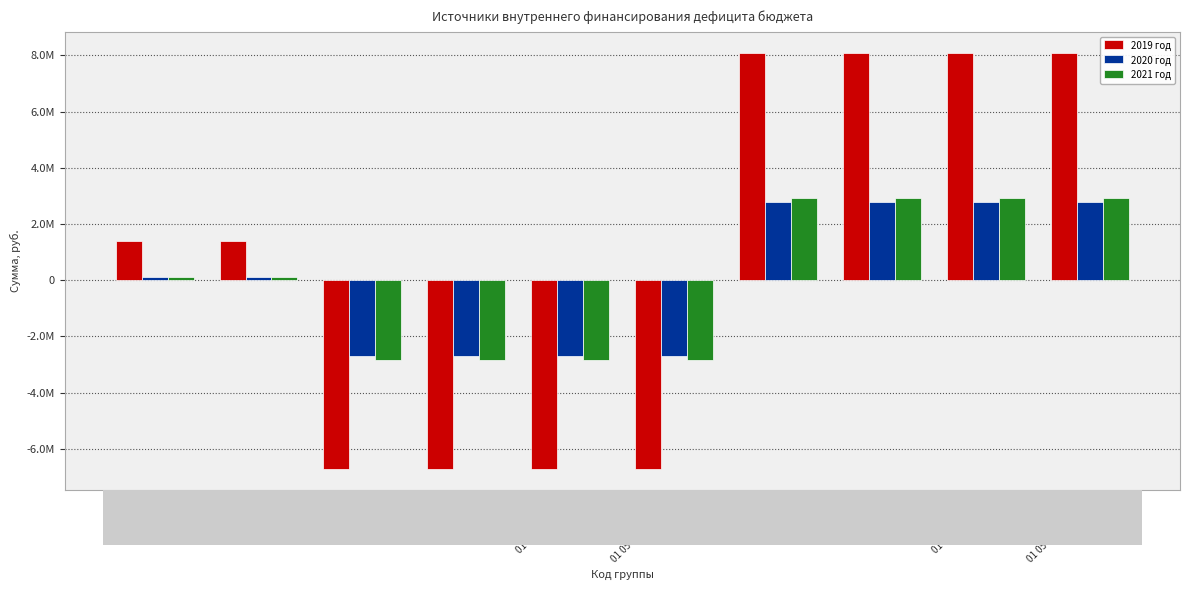

What is the label of the 8th bar from the right?

01 05 00 500